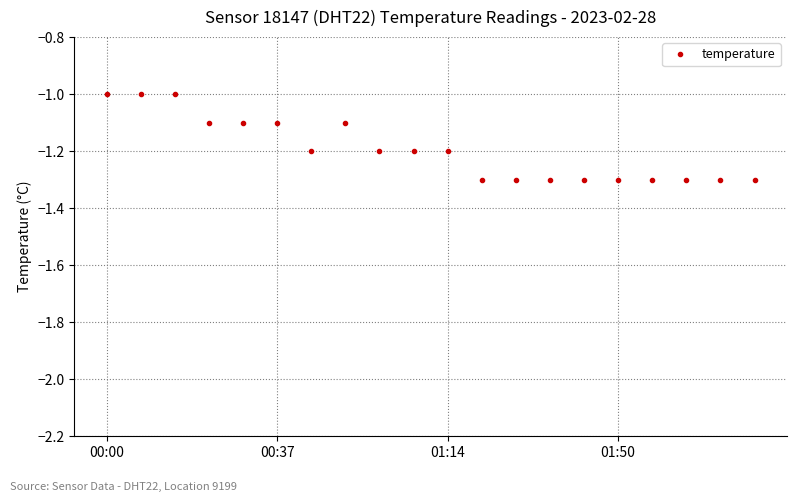

Count the values in the range -1 to 0.

3